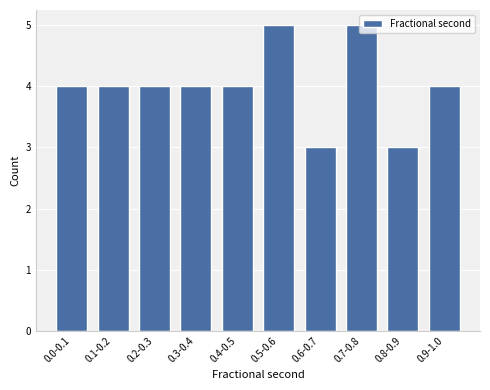

The chart shows a value of 2 at 0.5-0.6. True or false?

False